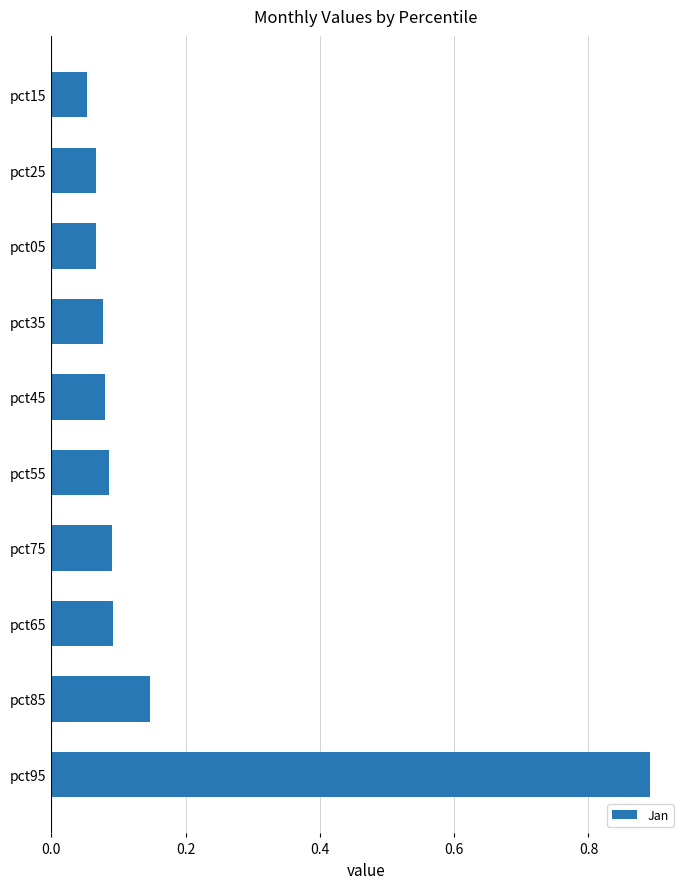

What is the difference between the maximum and minimum values?

0.8